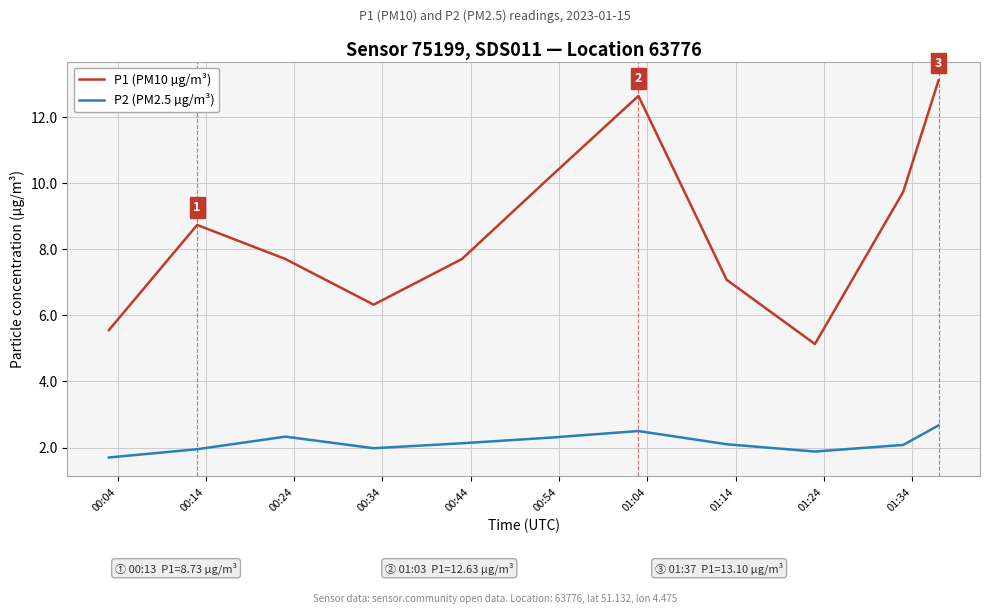

True or false: P2 (PM2.5 µg/m³) and P1 (PM10 µg/m³) intersect in this chart.

False